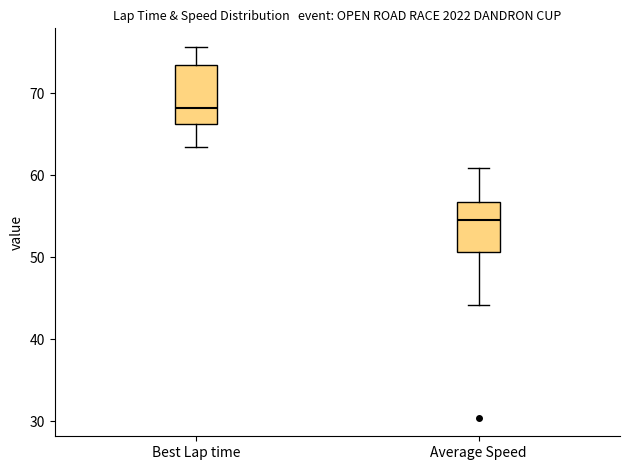

Reading left to right, transcribe this box plot: for each box, give where its median line is, the range the box spans, and where its two whiskers end, as read against the y-axis. The values are not printed on the chart, so give them approximately, as read against the axis.

Best Lap time: median 68, box 66 to 73, whiskers 63 to 76
Average Speed: median 55, box 51 to 57, whiskers 44 to 61